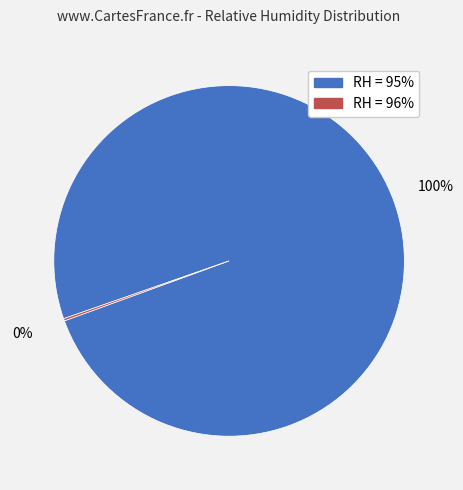

Does any single category account for the majority?

Yes